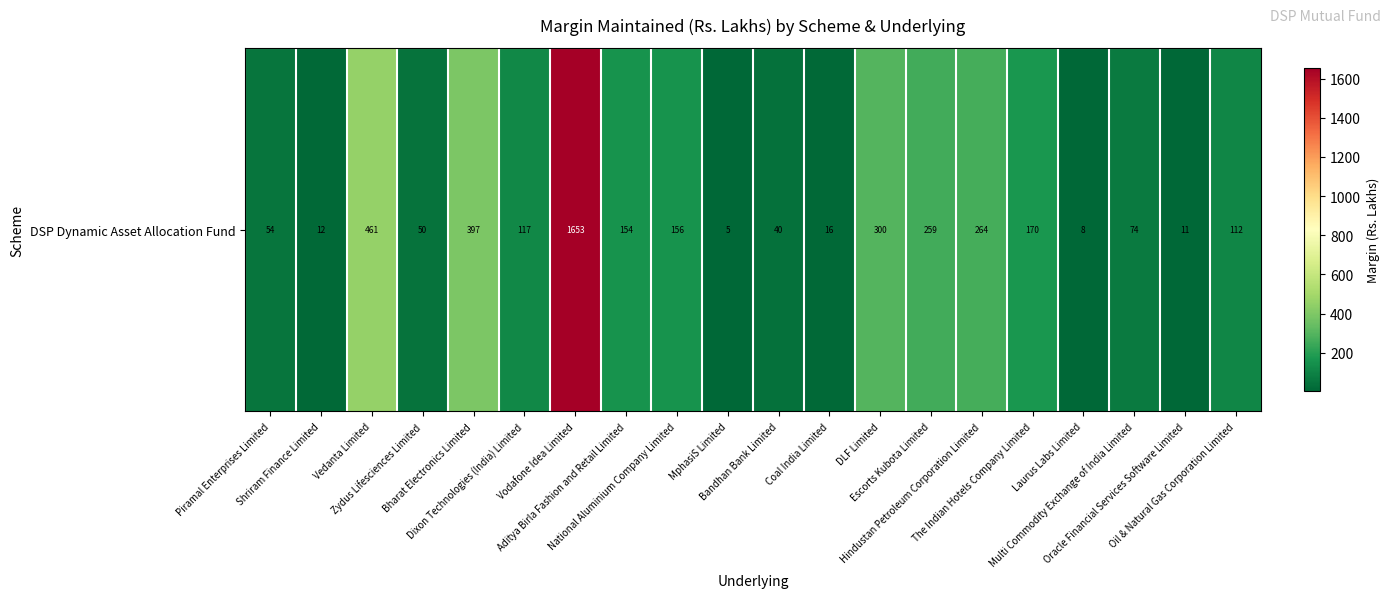

Which has a higher value, National Aluminium Company Limited or Vodafone Idea Limited?

Vodafone Idea Limited